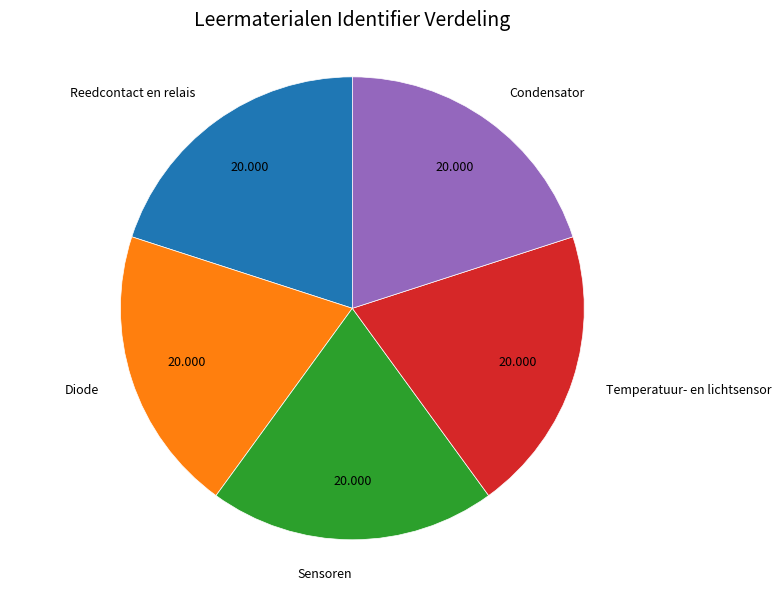

Do Temperatuur- en lichtsensor and Condensator together represent more than half of the pie?

No